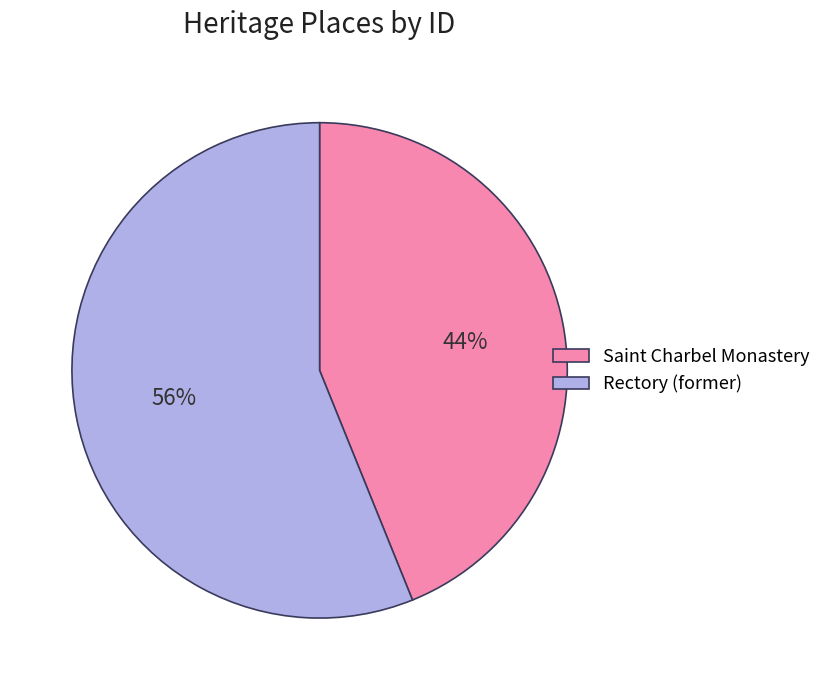

Does Saint Charbel Monastery account for over 50% of the chart?

No